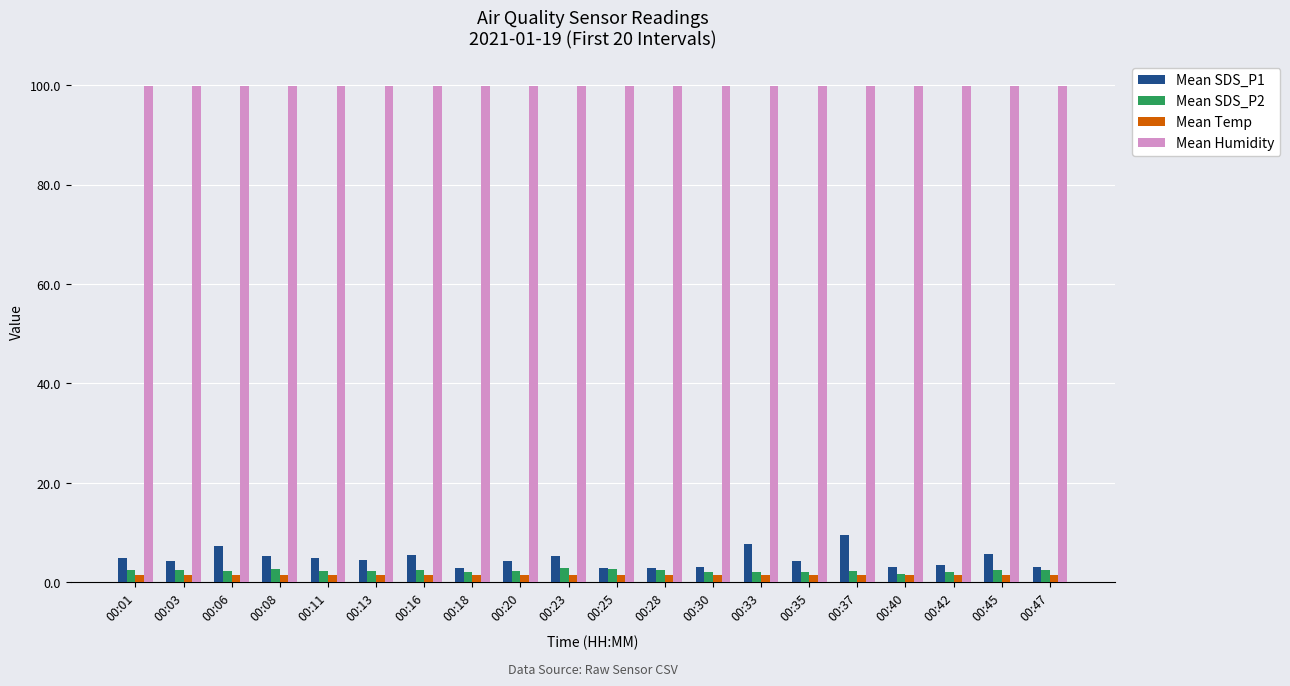

What is the greatest value displayed?

99.9